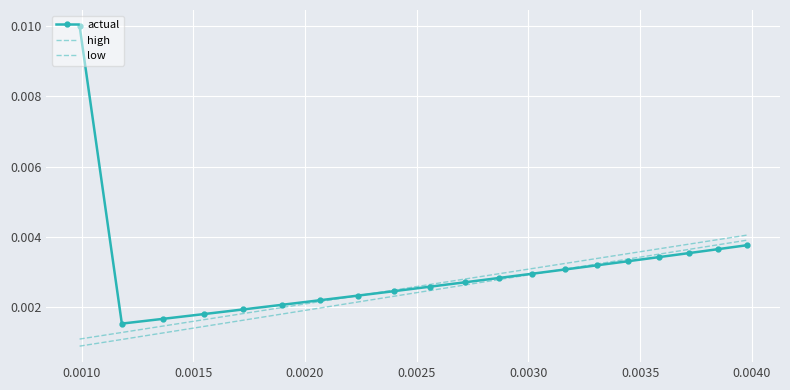

What are all the series names shown in the legend?

actual, high, low